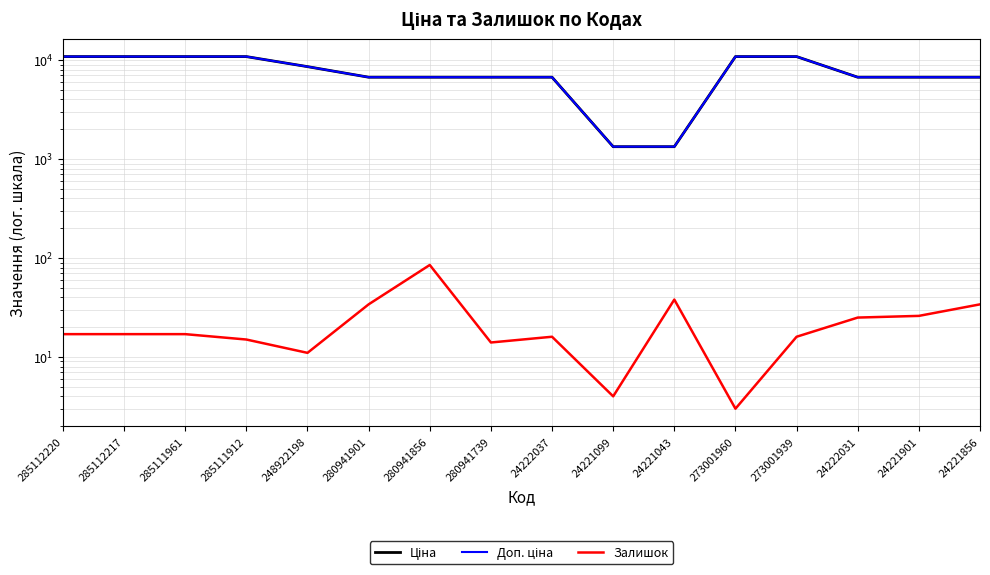

Where is the first local maximum for Залишок?

280941856